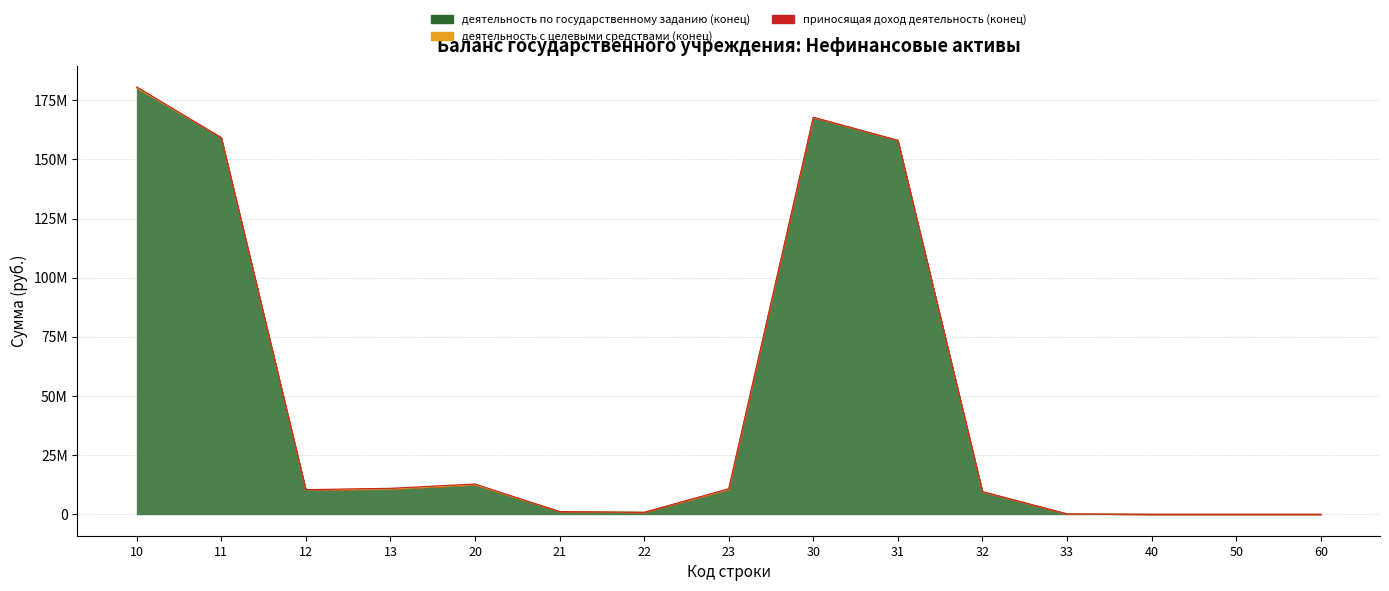

At which label is приносящая доход деятельность (конец) closest to 215095?

12